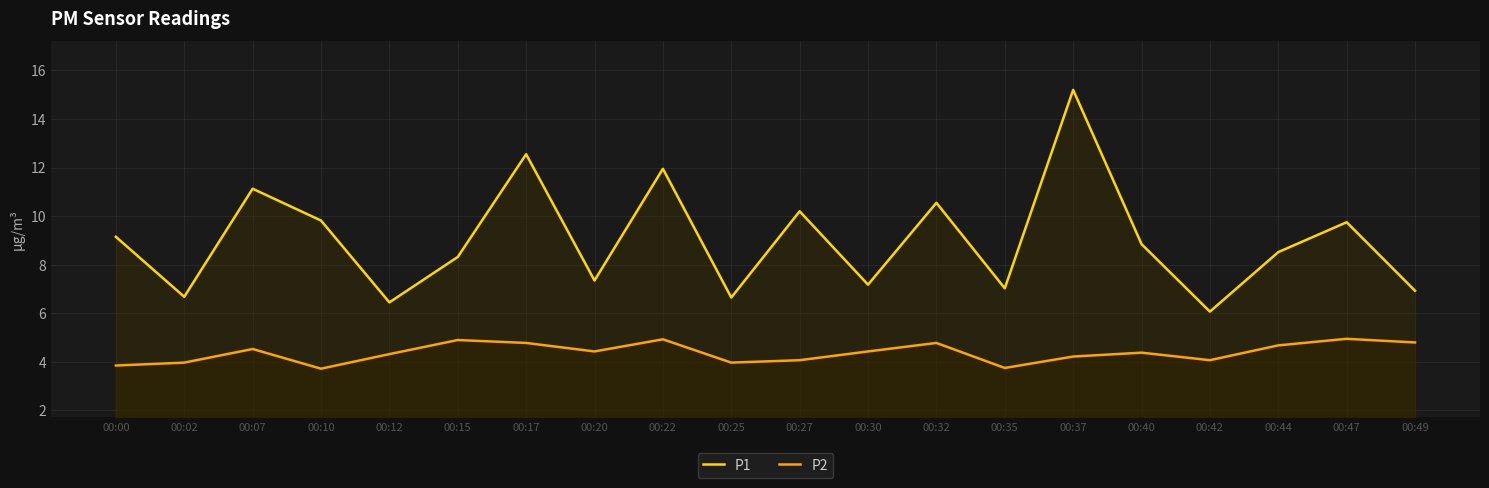

The P1 series shows 12.6 at 00:17. True or false?

True